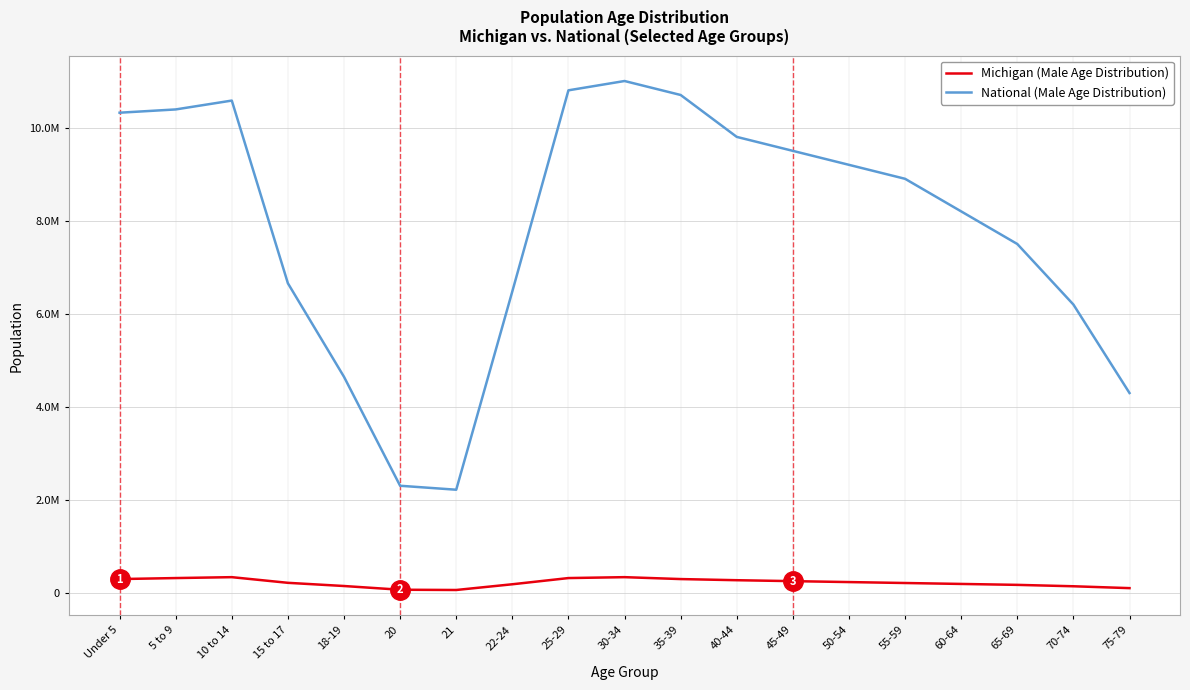

True or false: Michigan (Male Age Distribution) and National (Male Age Distribution) cross at least once.

False